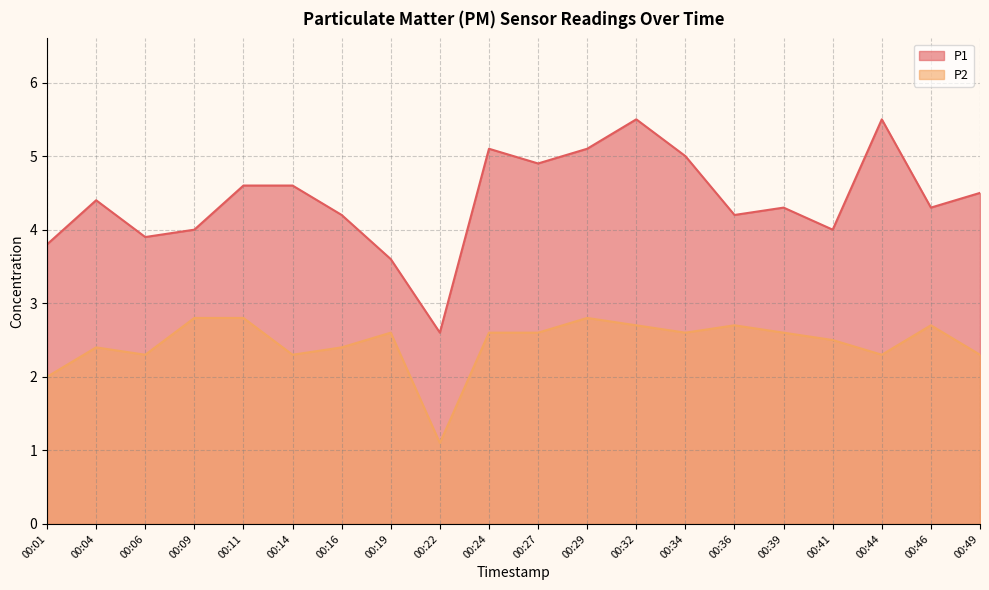

At which category is the sum across all series the highest?

00:32